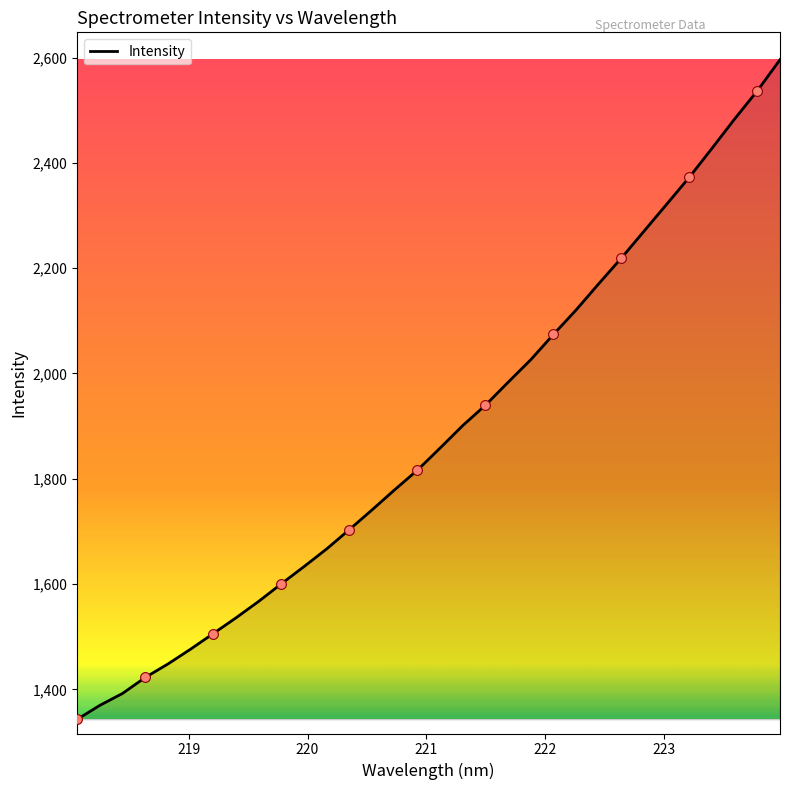

What is the maximum value shown in the chart?

2596.1